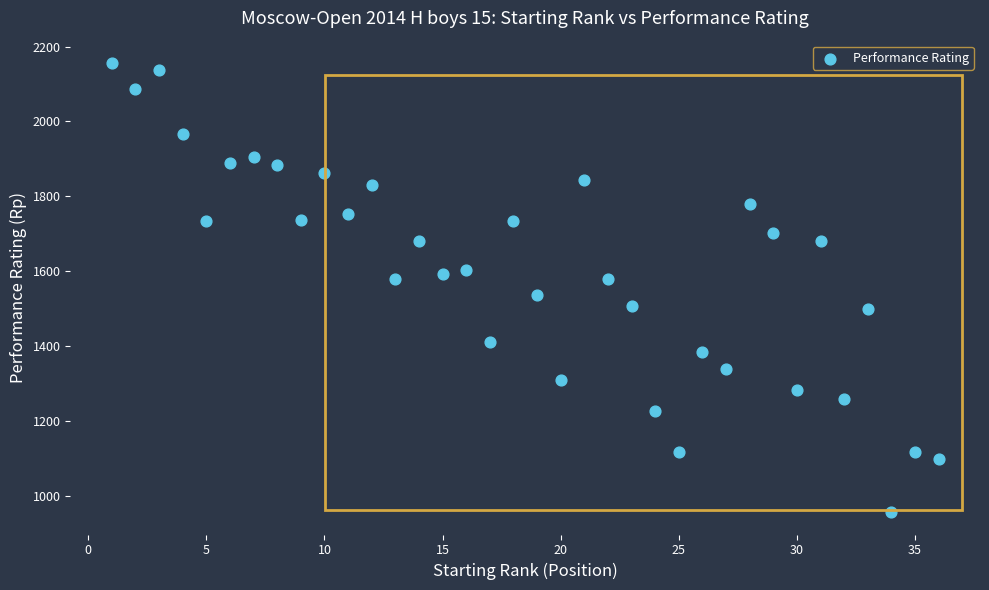

What is the range of Y values (max minus min)?

1200